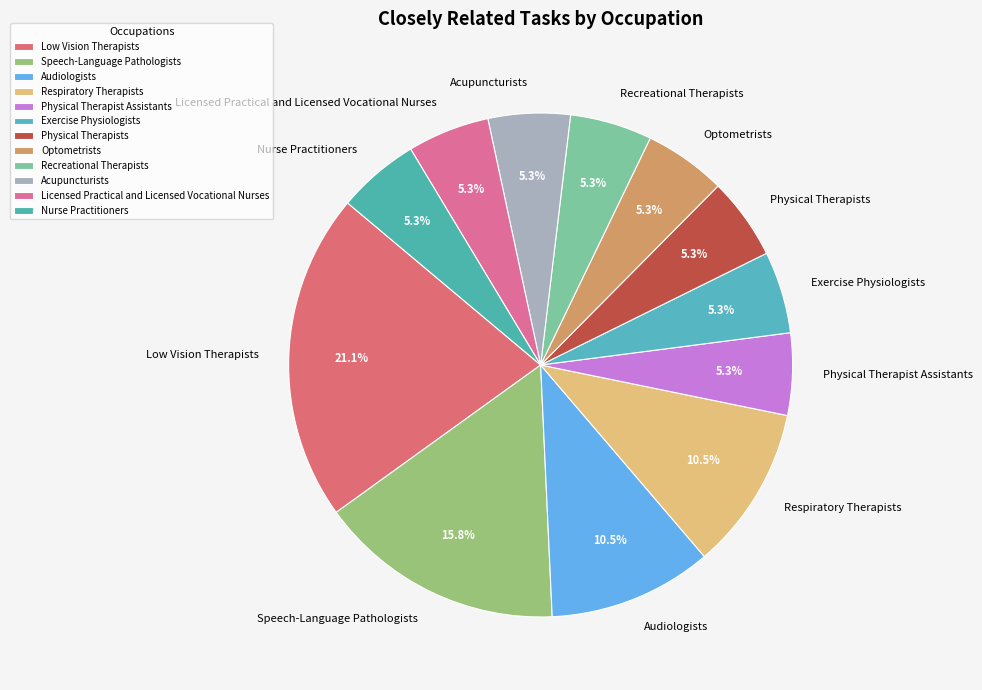

To the nearest percent, what is the difference between the largest and smallest slice percentages?

16%